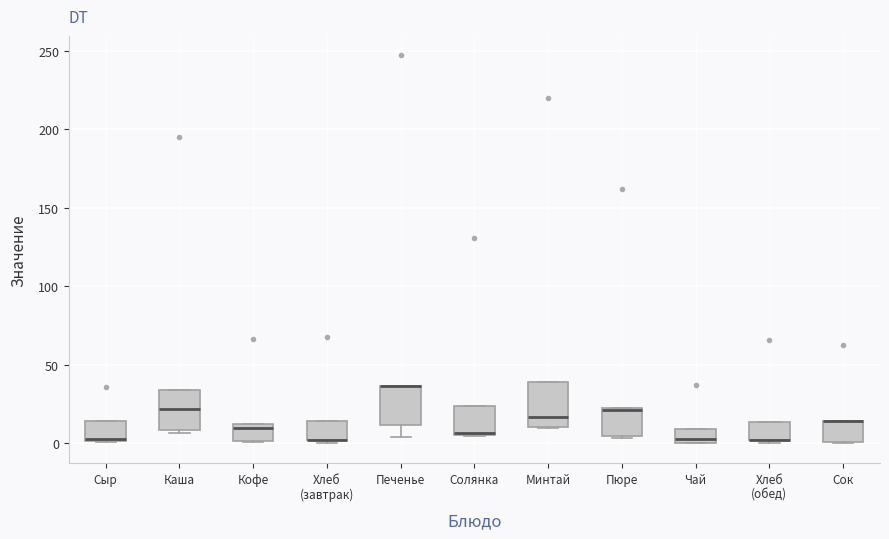

Reading left to right, read every box against the y-axis: the position of its median line, the range the box covers, and the ends of its whiskers. The values are not printed on the chart, so give them approximately, as read against the axis.

Сыр: median 5, box 0 to 15, whiskers 0 to 15
Каша: median 20, box 10 to 35, whiskers 5 to 35
Кофе: median 10, box 0 to 15, whiskers 0 to 15
Хлеб (завтрак): median 0 (drawn on the box's lower edge), box 0 to 15, whiskers 0 (just below the box's lower edge) to 15
Печенье: median 35 (drawn on the box's upper edge), box 10 to 35, whiskers 5 to 35
Солянка: median 5, box 5 to 25, whiskers 5 to 25
Минтай: median 15, box 10 to 40, whiskers 10 to 40
Пюре: median 20 (drawn on the box's upper edge), box 5 to 25, whiskers 5 to 25
Чай: median 5, box 0 to 10, whiskers 0 to 10
Хлеб (обед): median 0 (drawn on the box's lower edge), box 0 to 15, whiskers 0 (just below the box's lower edge) to 15
Сок: median 15 (drawn on the box's upper edge), box 0 to 15, whiskers 0 to 15